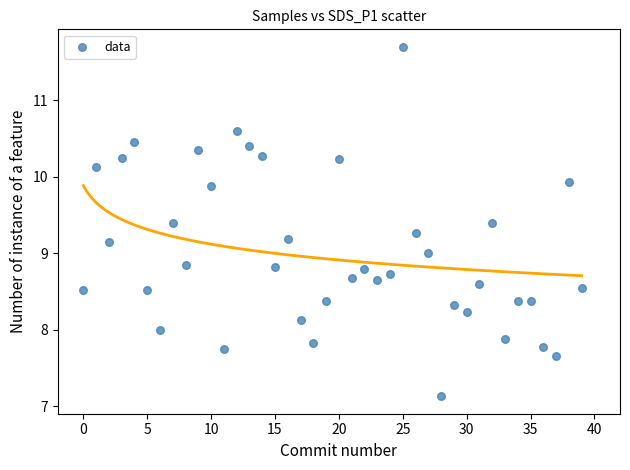

What is the range of Y values (max minus min)?

4.6